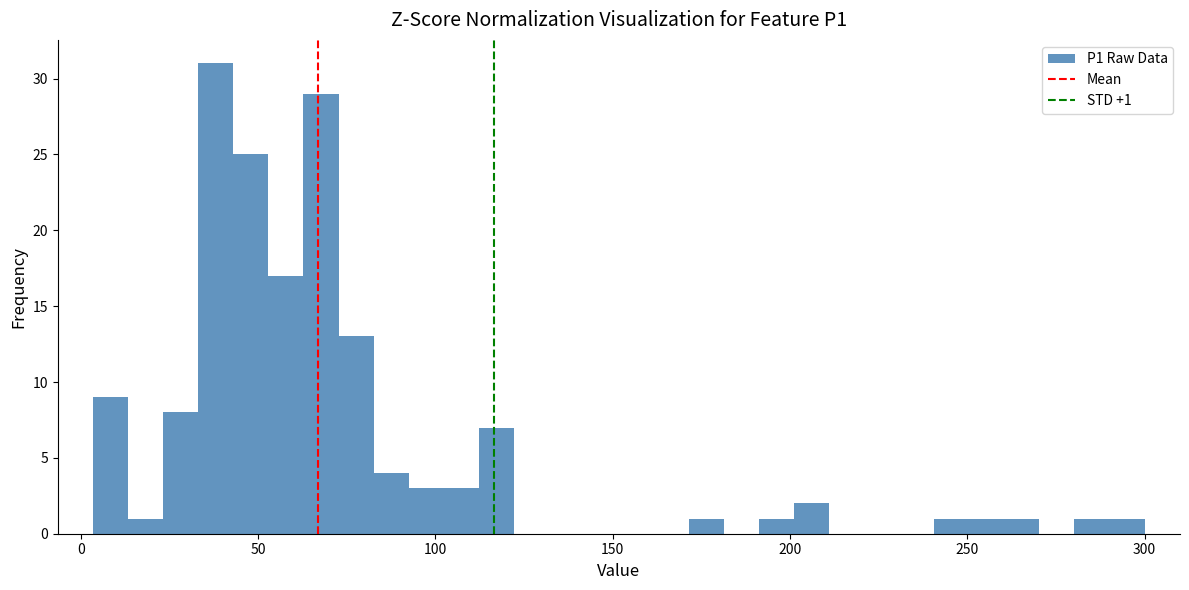

Read against the x-axis, roughly where is the centre of the tallest bar?

40